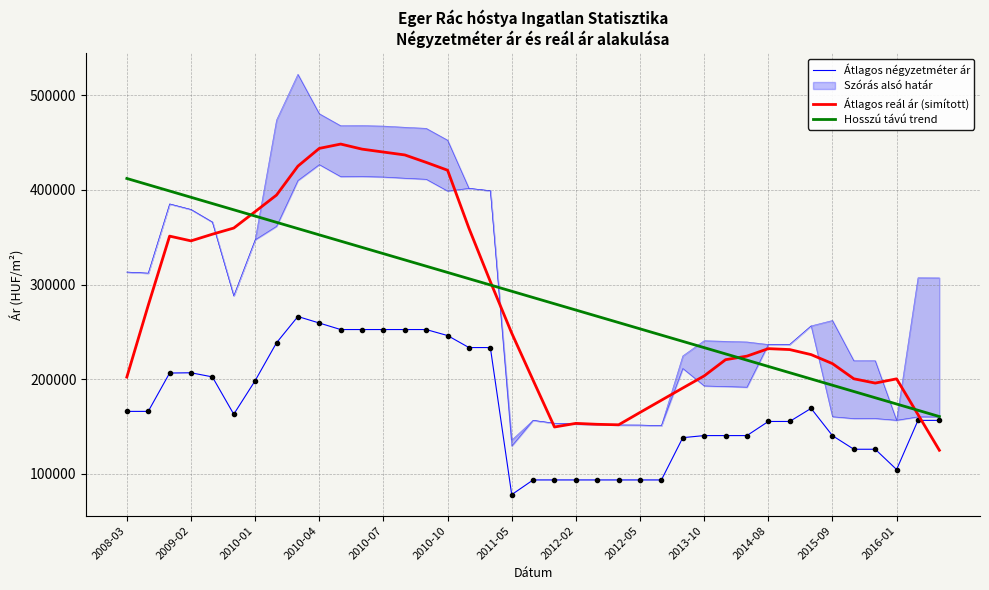

What is the average value of the Átlagos négyzetméter ár series?

169859.4